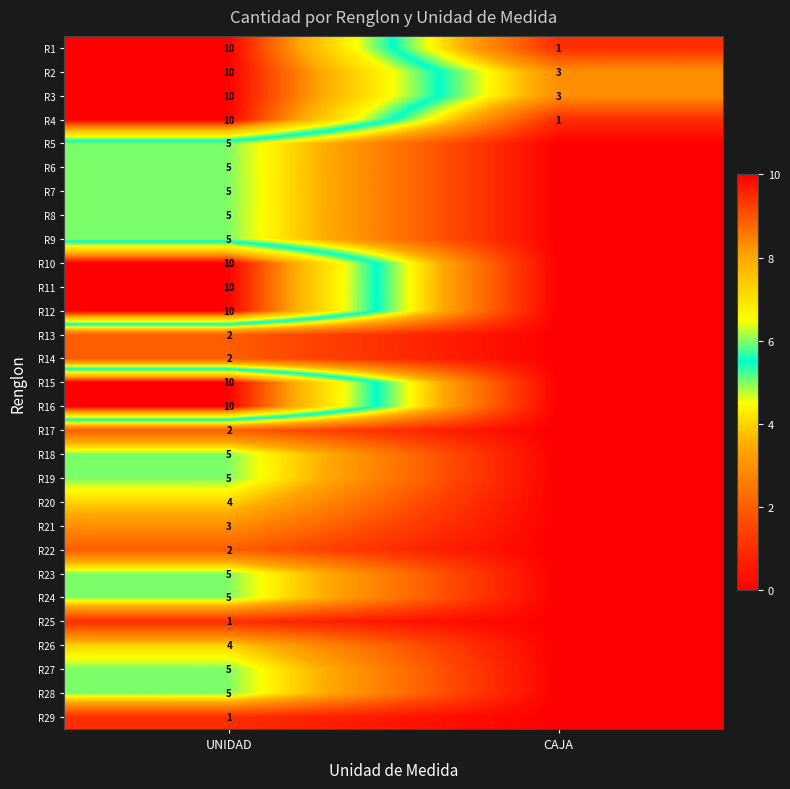

The R21 series shows 3 at UNIDAD. True or false?

True